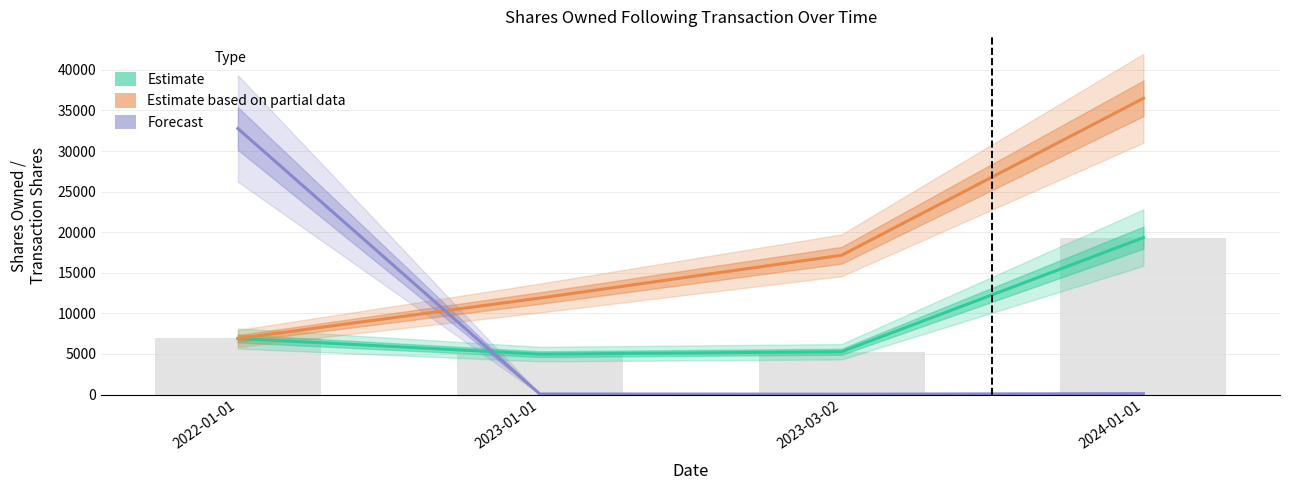

List the series in order of their peak value, highest first.

Estimate based on partial data, Forecast, Estimate